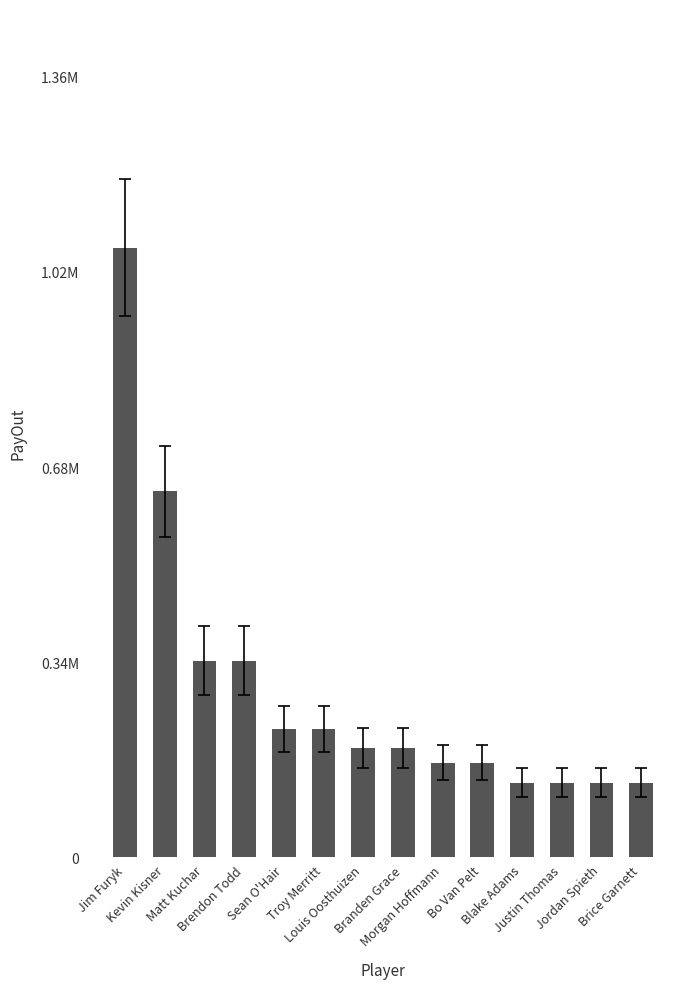

List the labels in order of value, smallest first.

Blake Adams, Justin Thomas, Jordan Spieth, Brice Garnett, Morgan Hoffmann, Bo Van Pelt, Louis Oosthuizen, Branden Grace, Sean O'Hair, Troy Merritt, Matt Kuchar, Brendon Todd, Kevin Kisner, Jim Furyk